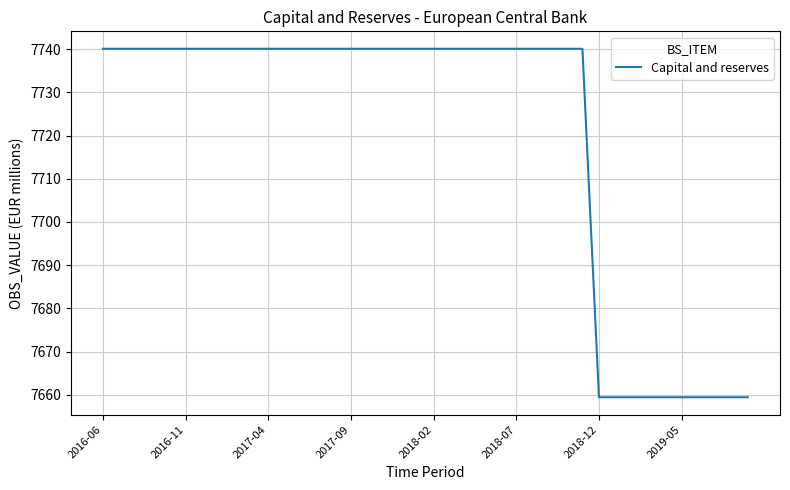

What is the difference between the maximum and minimum values?

80.6